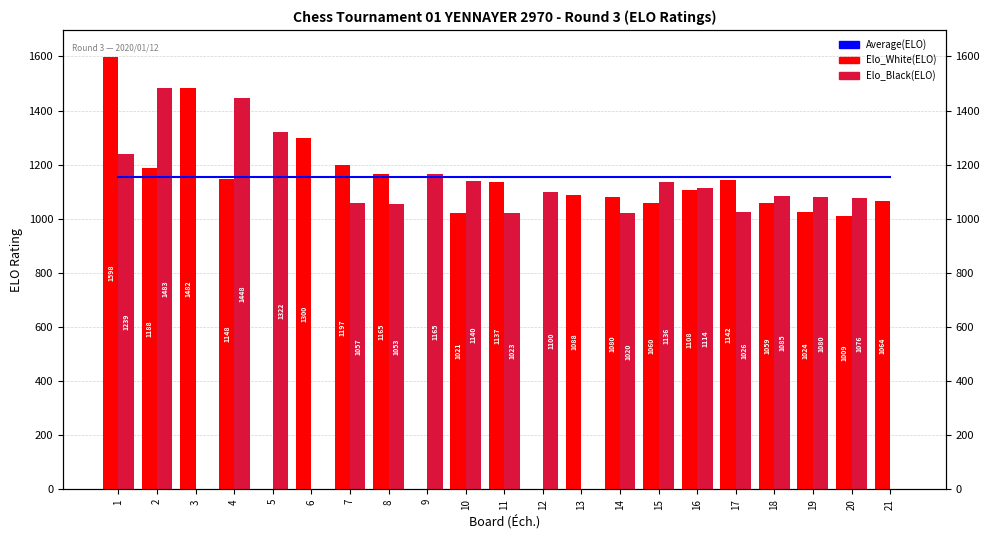

Reading left to right, transcribe all the data shown in this chart.

Average(ELO): 1=1155.3	2=1155.3	3=1155.3	4=1155.3	5=1155.3	6=1155.3	7=1155.3	8=1155.3	9=1155.3	10=1155.3	11=1155.3	12=1155.3	13=1155.3	14=1155.3	15=1155.3	16=1155.3	17=1155.3	18=1155.3	19=1155.3	20=1155.3	21=1155.3
Elo_White: 1=1598.0	2=1188.0	3=1482.0	4=1148.0	5=0.0	6=1300.0	7=1197.0	8=1165.0	9=0.0	10=1021.0	11=1137.0	12=0.0	13=1088.0	14=1080.0	15=1060.0	16=1108.0	17=1142.0	18=1059.0	19=1024.0	20=1009.0	21=1064.0
Elo_Black: 1=1239.0	2=1483.0	3=0.0	4=1448.0	5=1322.0	6=0.0	7=1057.0	8=1053.0	9=1165.0	10=1140.0	11=1023.0	12=1100.0	13=0.0	14=1020.0	15=1136.0	16=1114.0	17=1026.0	18=1085.0	19=1080.0	20=1076.0	21=0.0